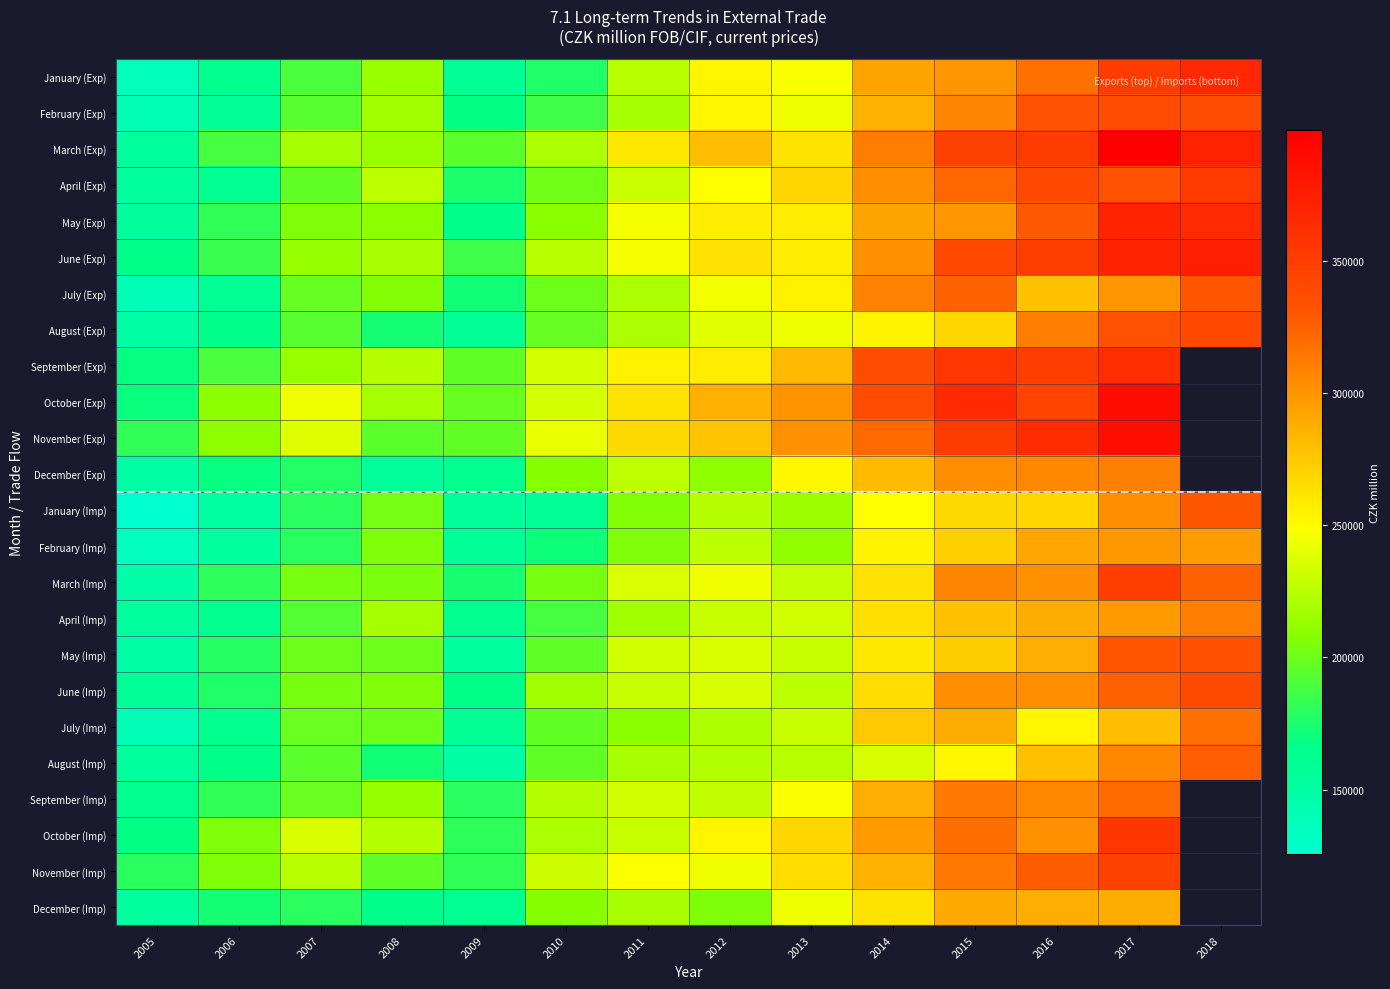

Count the number of categories in the chart.

14